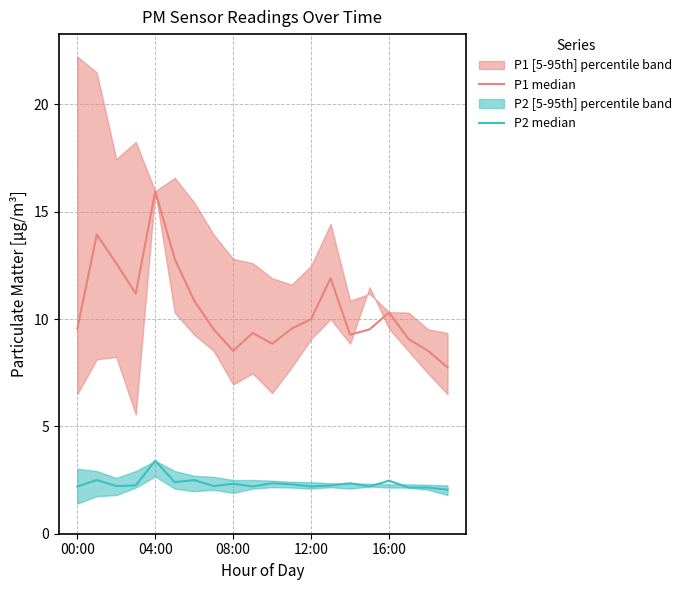

Between 08:00 and 8, which series saw the biggest shift?

P1 median